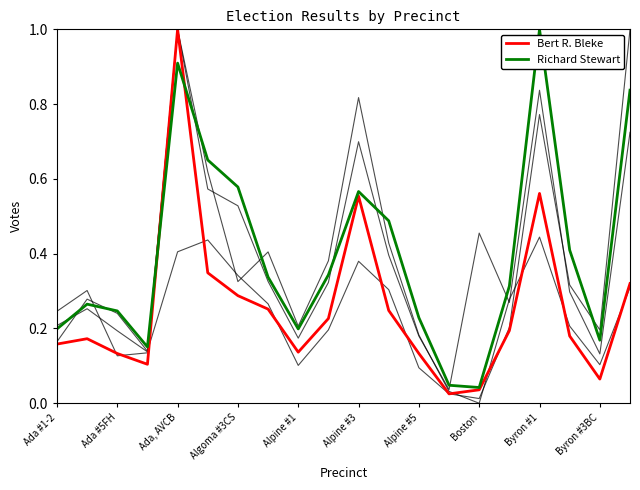

The Richard Stewart series shows 0.1 at 15. True or false?

False